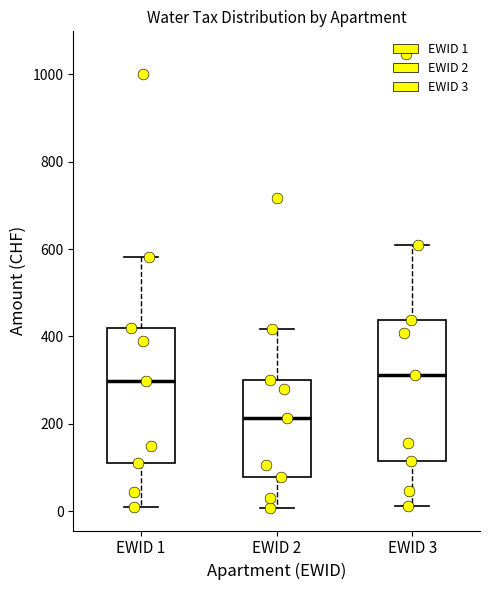

Reading left to right, transcribe this box plot: for each box, give where its median line is, the range the box spans, and where its two whiskers end, as read against the y-axis. The values are not printed on the chart, so give them approximately, as read against the axis.

EWID 1: median 300, box 100 to 420, whiskers 20 to 580
EWID 2: median 220, box 80 to 300, whiskers 0 to 420
EWID 3: median 320, box 120 to 440, whiskers 20 to 600